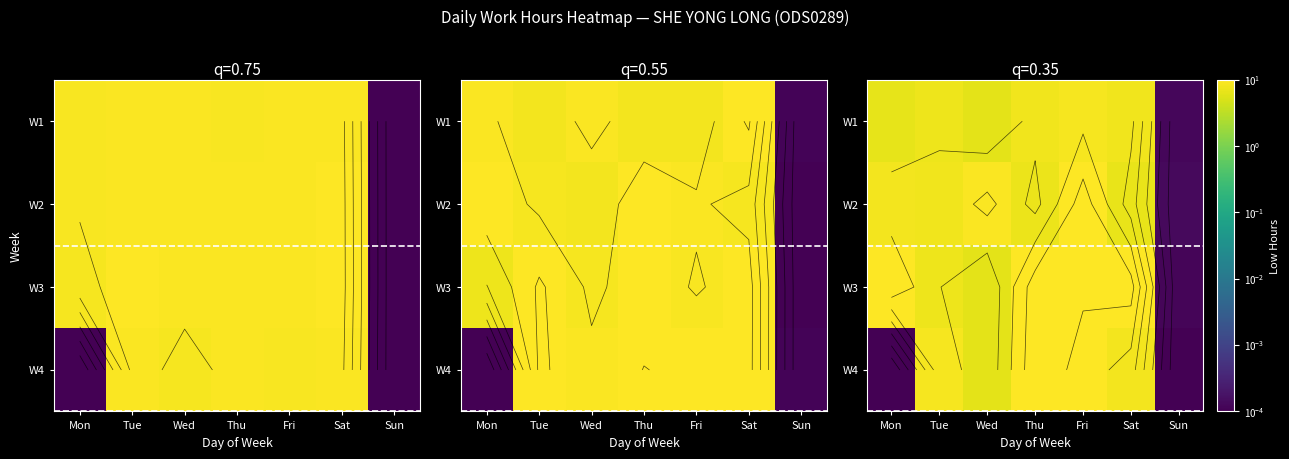

What is the sum of the W3 values at Mon and Fri?

21.0